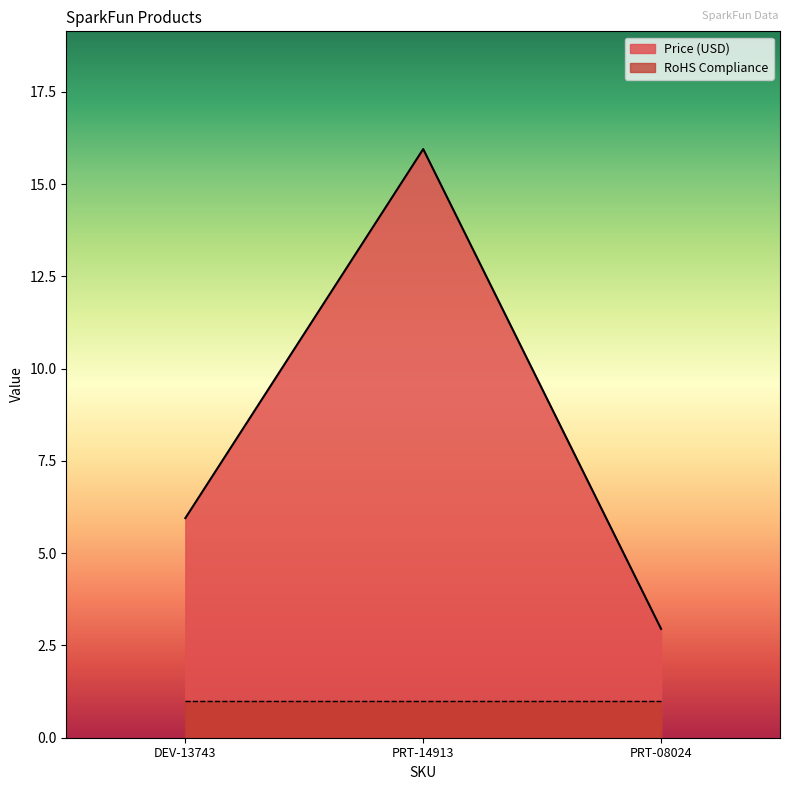

How many data points does each series have?

3